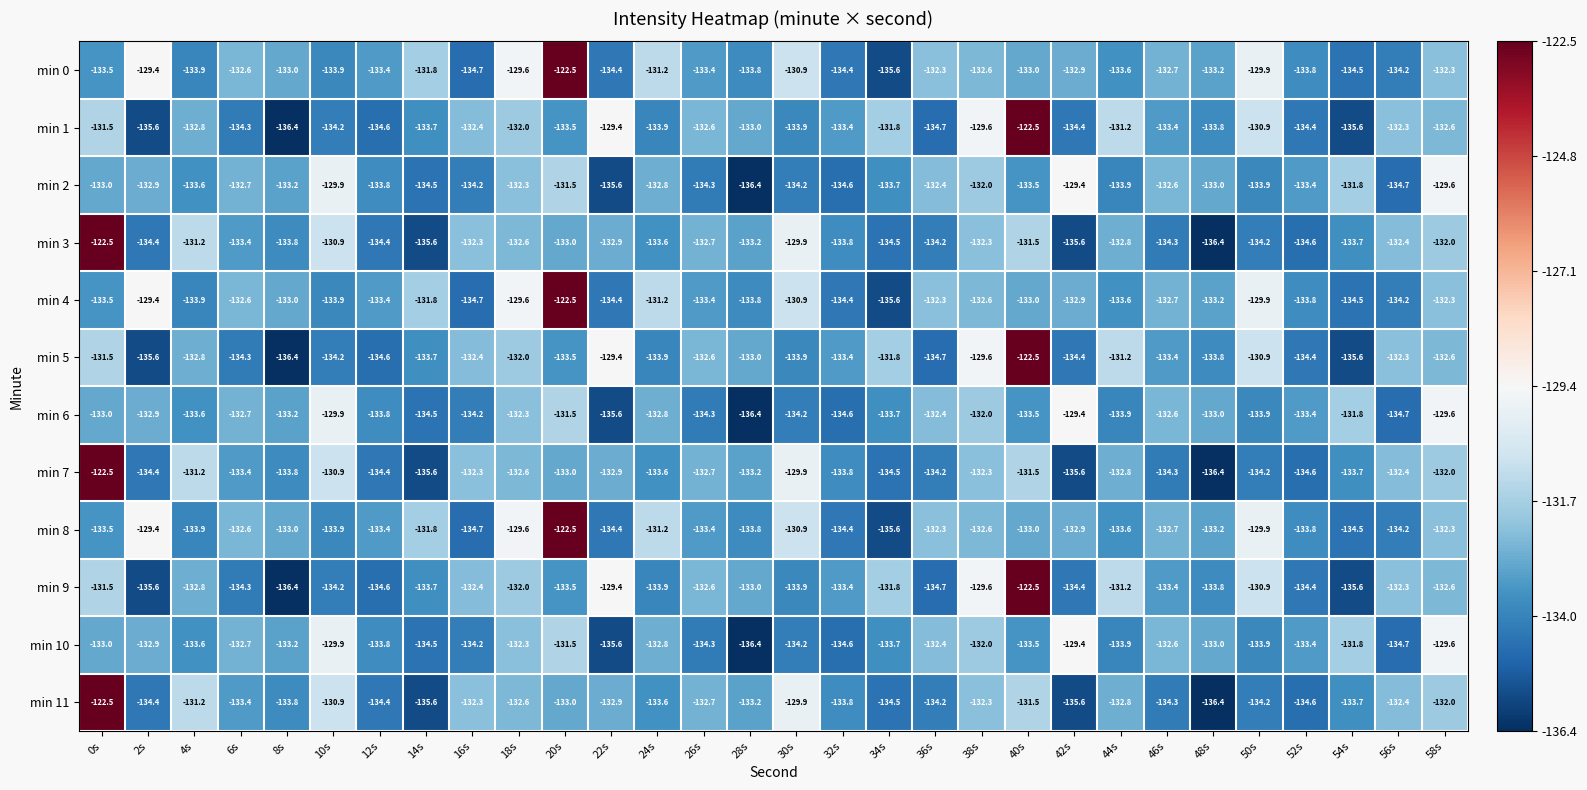

What is the sum of the min 3 values at 28s and 4s?

-264.4